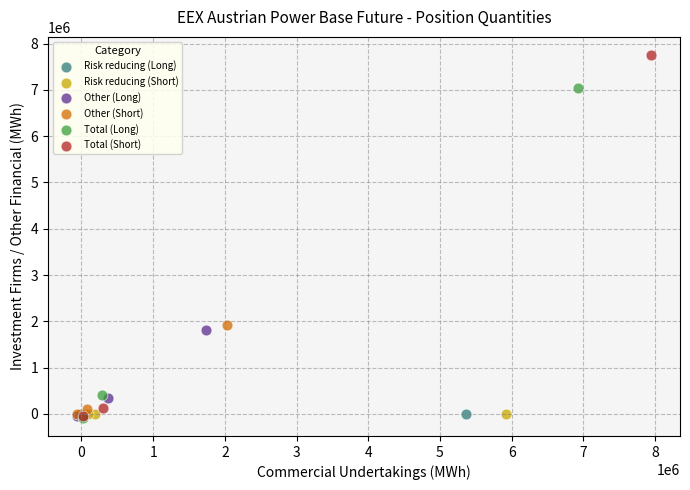

What are all the series names shown in the legend?

Risk reducing (Long), Risk reducing (Short), Other (Long), Other (Short), Total (Long), Total (Short)